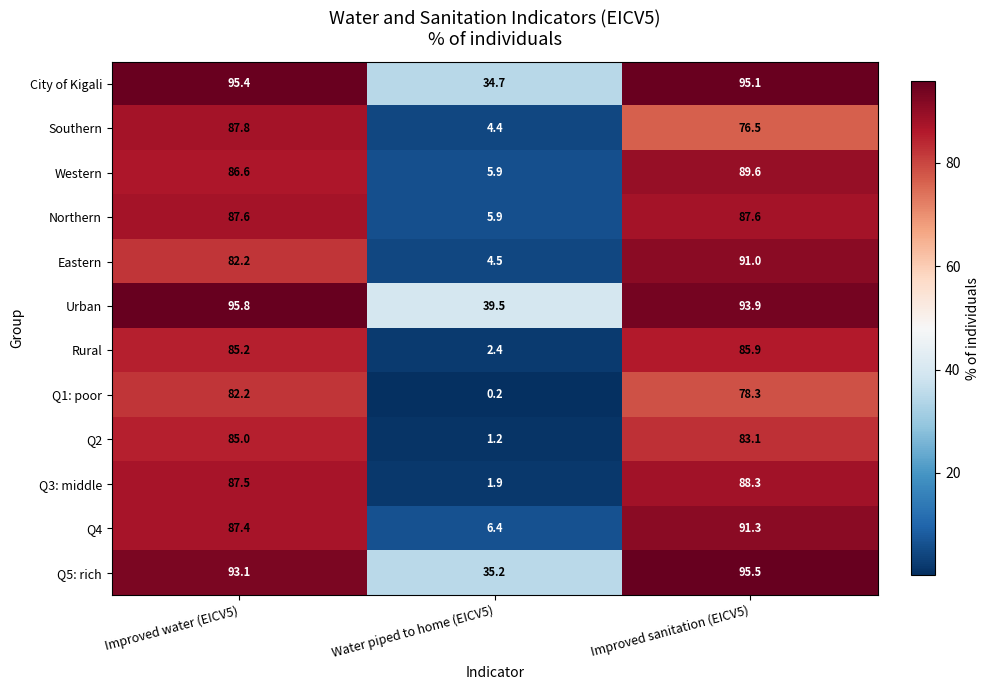

At which label does Southern first exceed 76?

Improved water (EICV5)